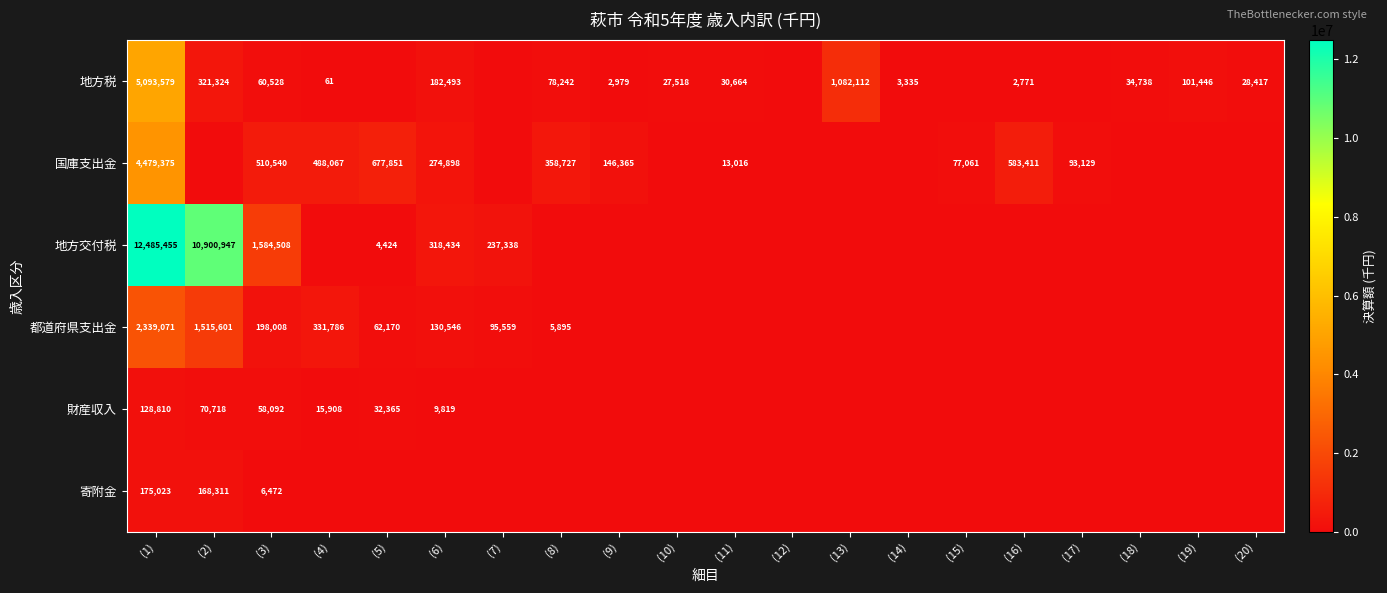

How many values in 都道府県支出金 are above zero?

8